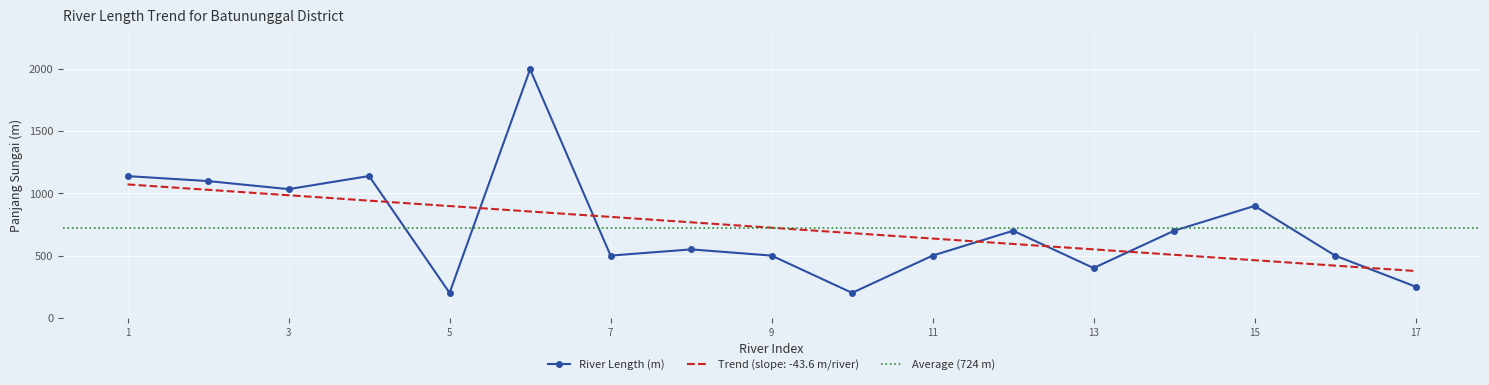

What is the sum of all values?

12315.7